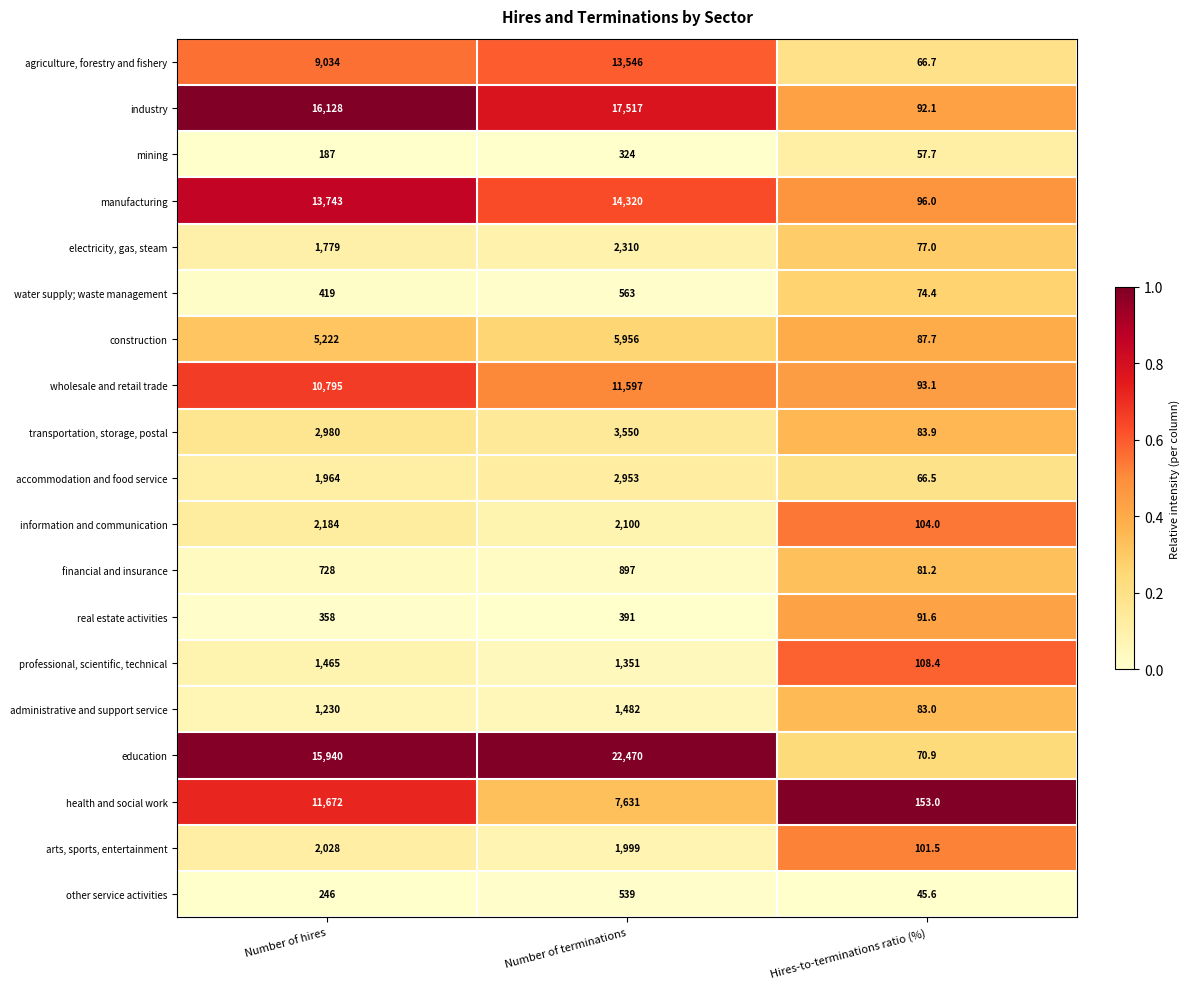

At which label does education reach its peak?

Number of terminations